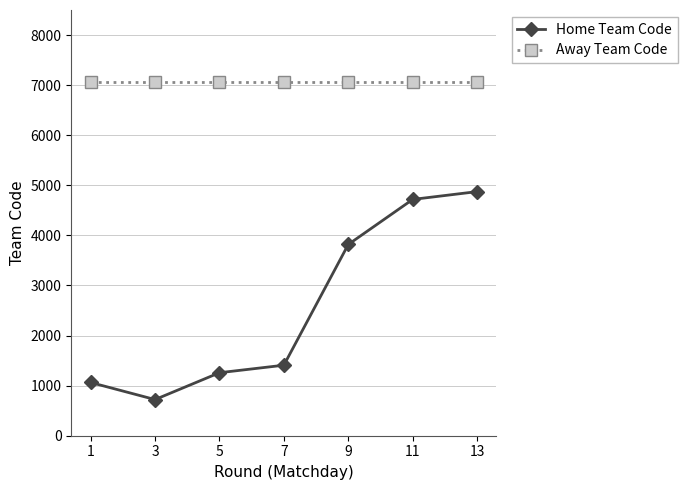

Between 3 and 5, which series saw the biggest shift?

Home Team Code